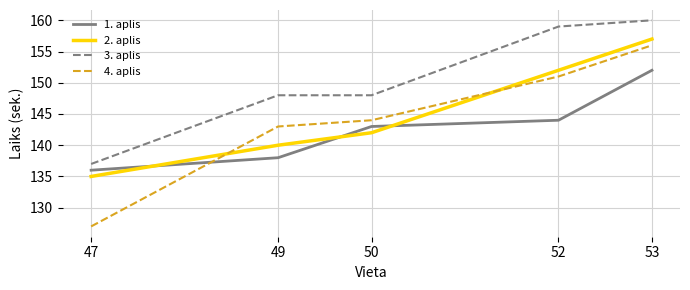

What is the sum of the 4. aplis values at 52 and 50?

295